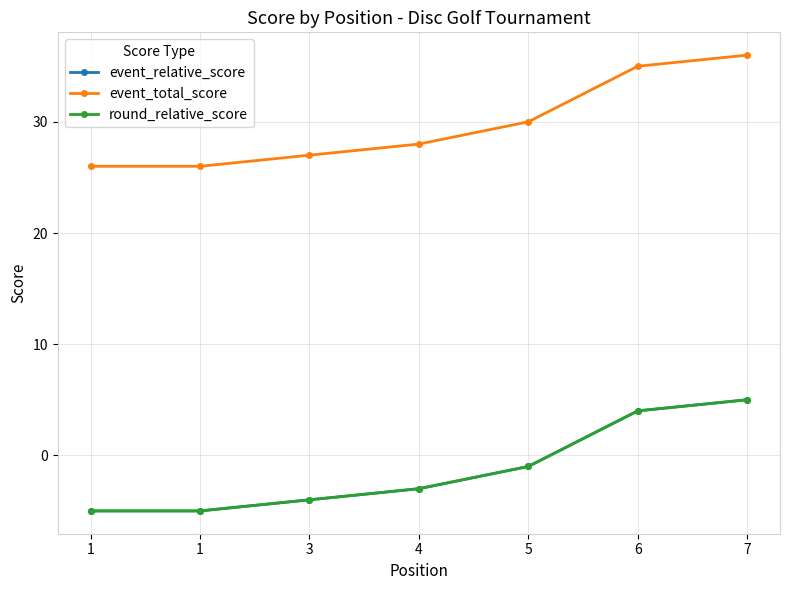

The value of event_total_score at 3 is 43. True or false?

False